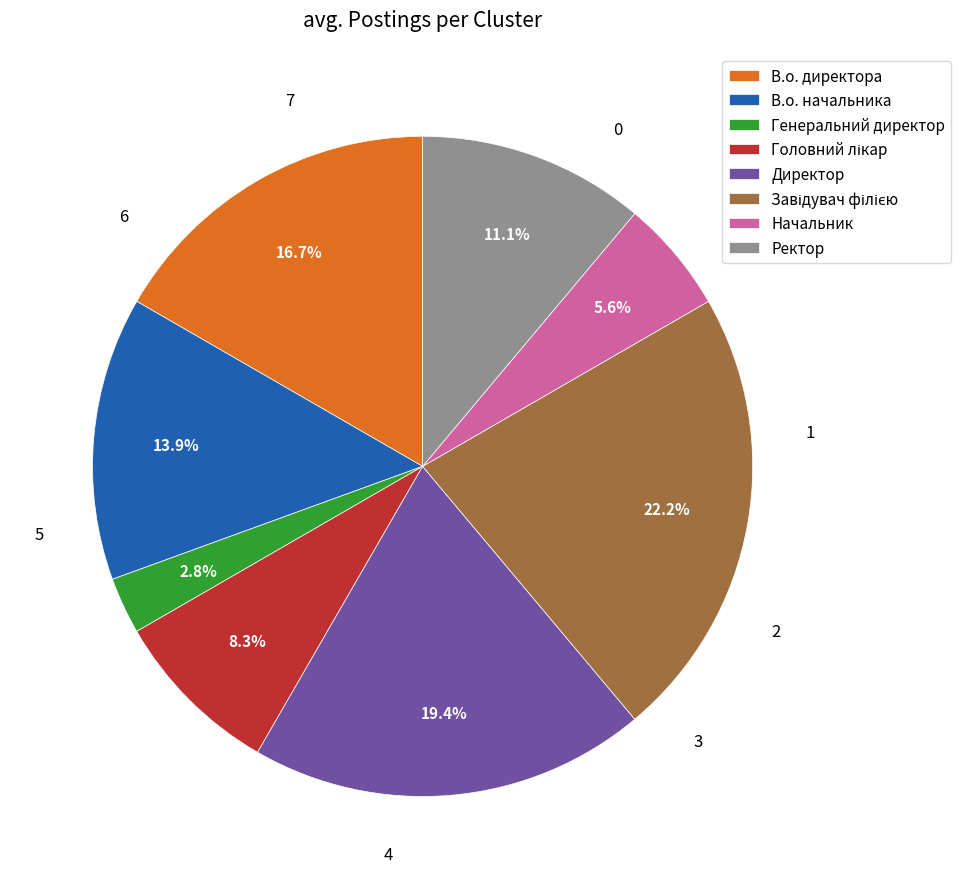

What portion of the pie excludes Генеральний директор?

97.2%